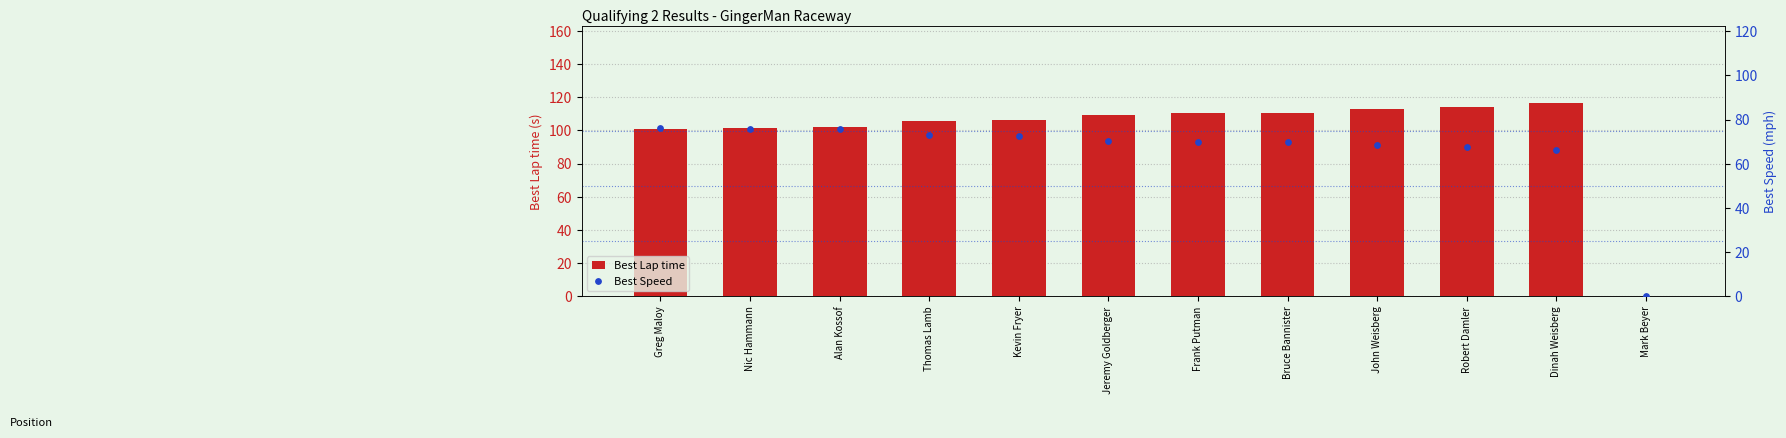

At how many categories does at least one series exceed 56?

11